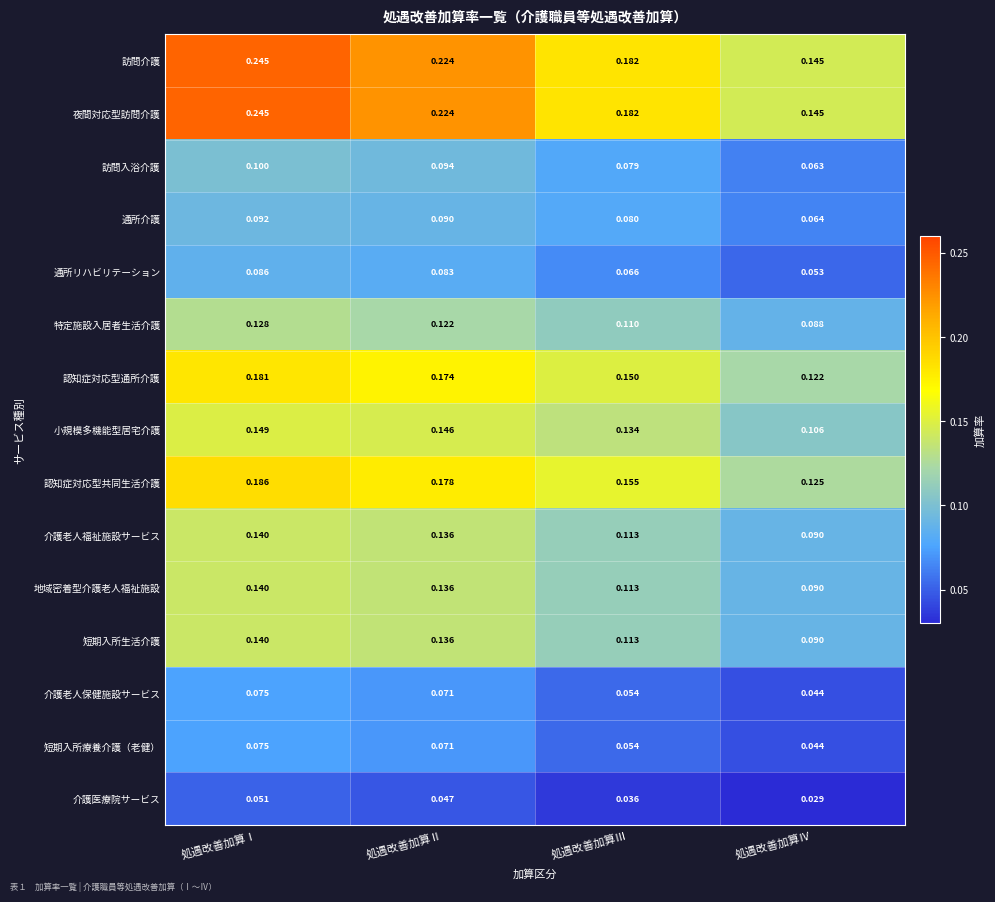

At which category is the sum across all series the highest?

処遇改善加算Ⅰ